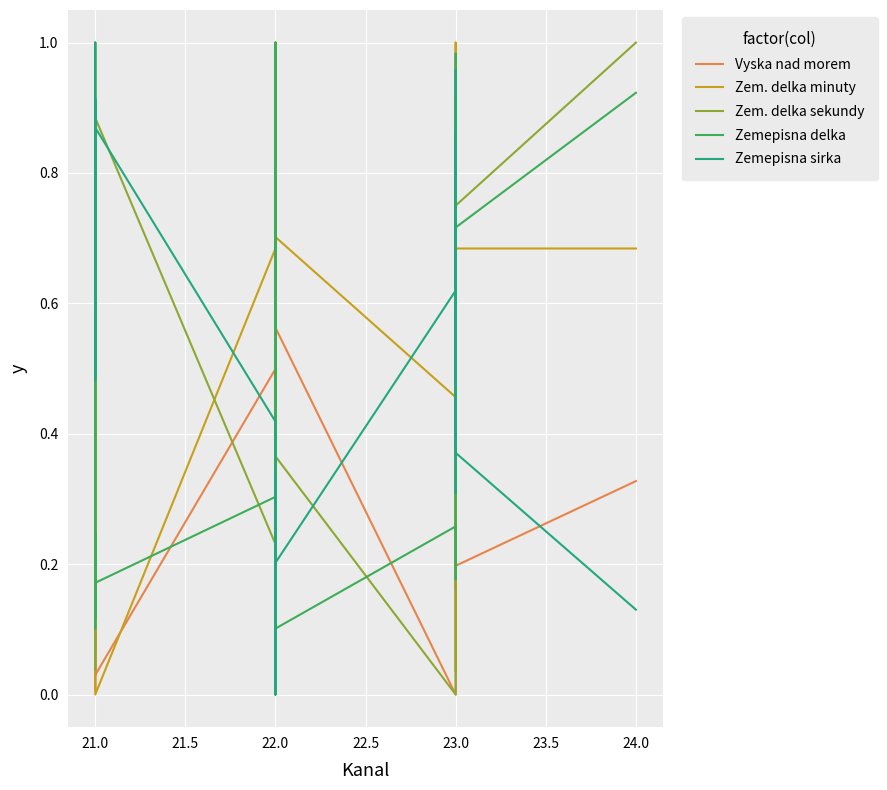

Reading left to right, list all the values displayed in this chart.

Vyska nad morem: 0.1	0.1	0.2	0.2	0.0	0.4	0.3	0.8	0.3	0.2	0.3	0.5	0.0	0.5	0.4	0.2	0.9	0.7	0.2	0.8	0.7	1.0	0.2	0.5	0.6	0.0	0.2	0.2	0.2	0.5	0.2	0.2	0.2	0.3	0.2	0.4	0.2	0.3
Zem. delka minuty: 0.1	0.8	0.4	0.7	0.8	0.6	0.4	0.3	0.3	0.2	0.8	0.1	0.0	0.7	1.0	0.7	0.3	0.2	0.4	1.0	0.9	0.2	0.6	0.0	0.7	0.5	0.4	0.0	0.9	0.6	0.5	0.4	0.6	1.0	0.2	0.6	0.7	0.7
Zem. delka sekundy: 0.7	0.2	0.4	0.4	0.7	1.0	0.4	0.6	0.2	0.8	0.0	0.5	0.9	0.2	0.6	0.4	0.9	0.3	0.7	0.0	0.9	0.9	0.8	0.3	0.4	0.0	0.3	0.4	0.5	0.6	0.5	0.7	0.7	0.5	0.8	0.2	0.8	1.0
Zemepisna delka: 0.2	0.1	0.2	0.1	0.5	0.7	0.7	0.7	0.2	0.2	0.1	0.2	0.2	0.3	0.2	0.3	0.2	0.2	0.2	0.2	0.1	0.0	0.9	1.0	0.1	0.3	0.2	0.2	0.3	0.5	0.7	0.7	0.7	1.0	0.4	0.7	0.7	0.9
Zemepisna sirka: 0.8	0.8	1.0	0.5	0.6	0.5	0.6	0.6	0.9	0.9	0.5	0.8	0.9	0.4	0.2	0.3	0.1	0.0	0.3	0.1	0.2	0.2	0.3	0.2	0.2	0.6	0.6	0.6	0.5	0.9	0.6	0.6	0.3	0.3	1.0	0.5	0.4	0.1